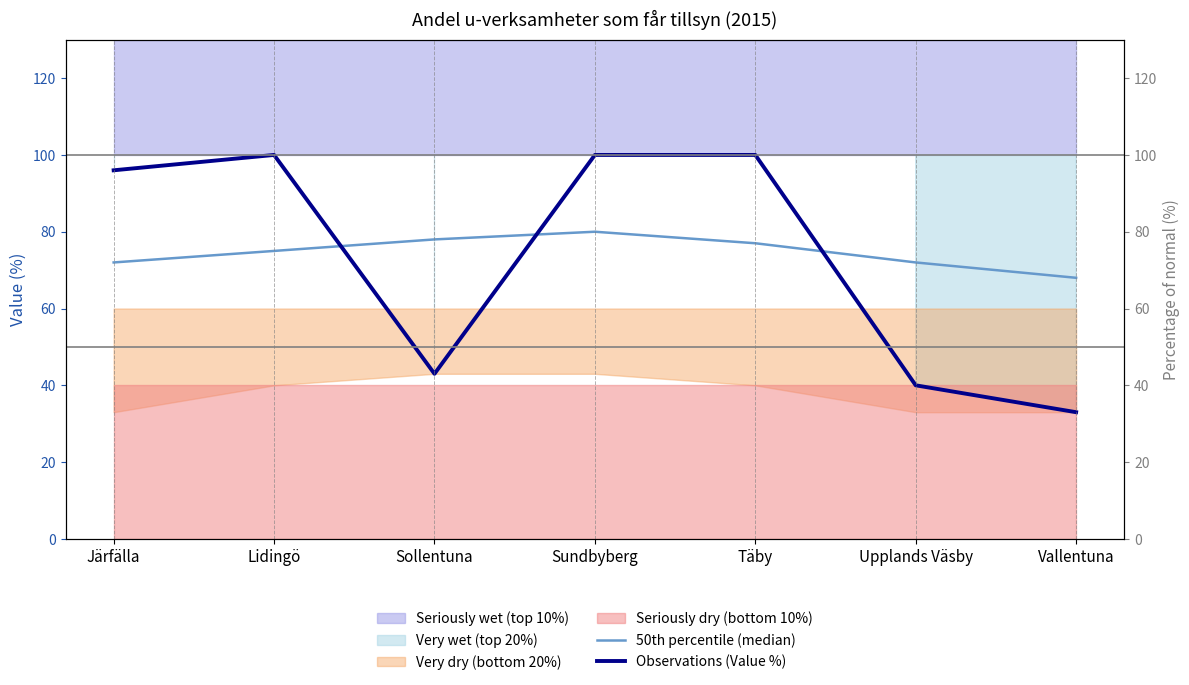

How many data points does each series have?

7